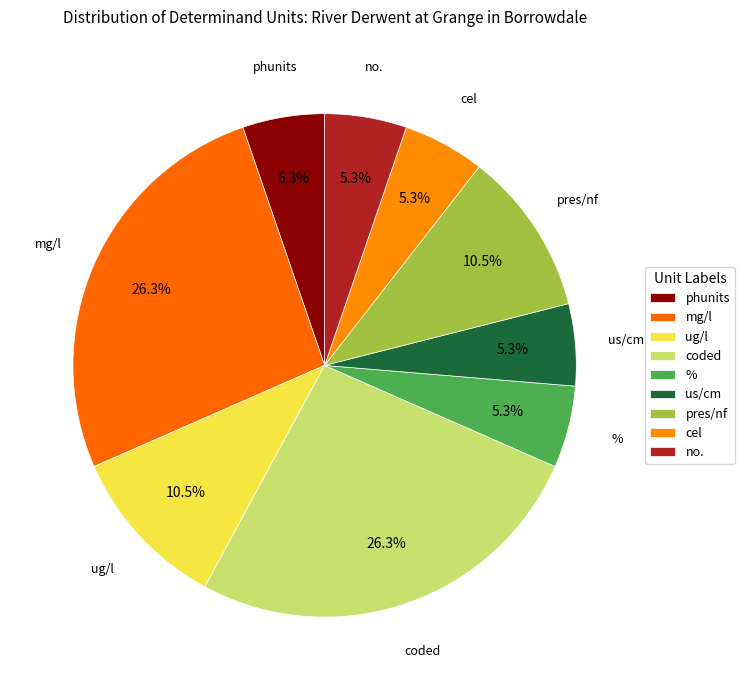

To the nearest percent, what percentage of the pie is us/cm?

5%